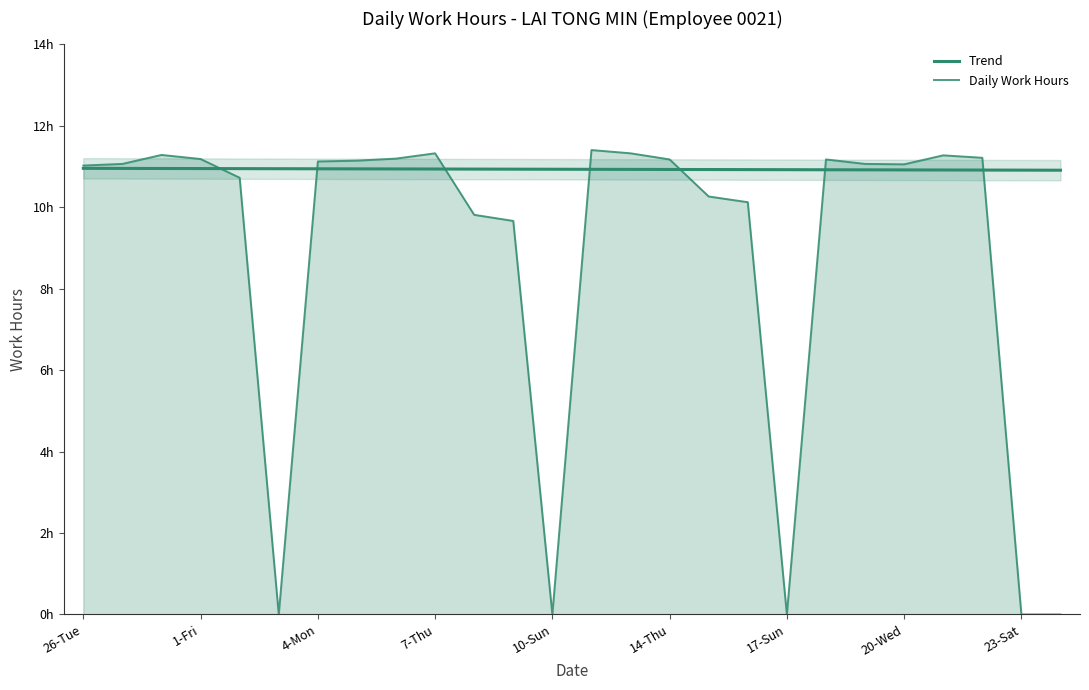

In Daily Work Hours, how many points are higher than both neighbors (excluding endpoints)?

5